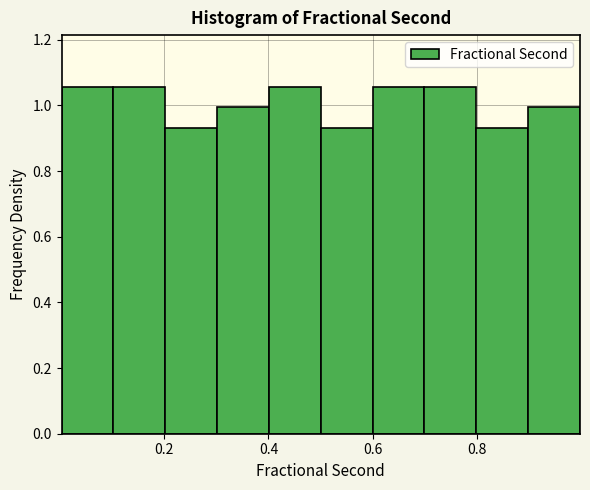

What is the height of the bar covering 0.6 to 0.7 on the x-axis? Neither the bar edges nor the heights are printed on the chart, so give them approximately, as read against the axes.

1.06